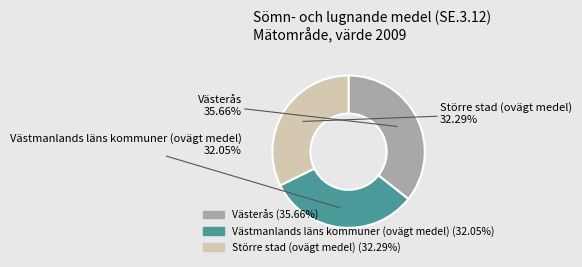

Is there a majority slice in this chart?

No